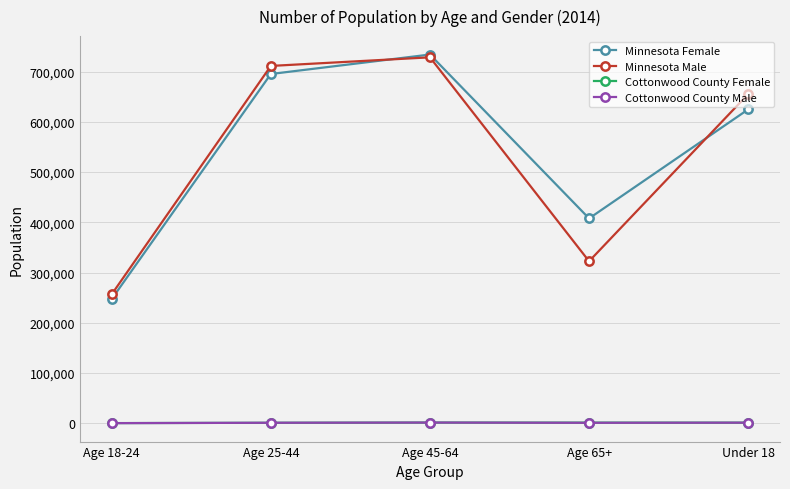

Which series has the largest total across all categories?

Minnesota Female